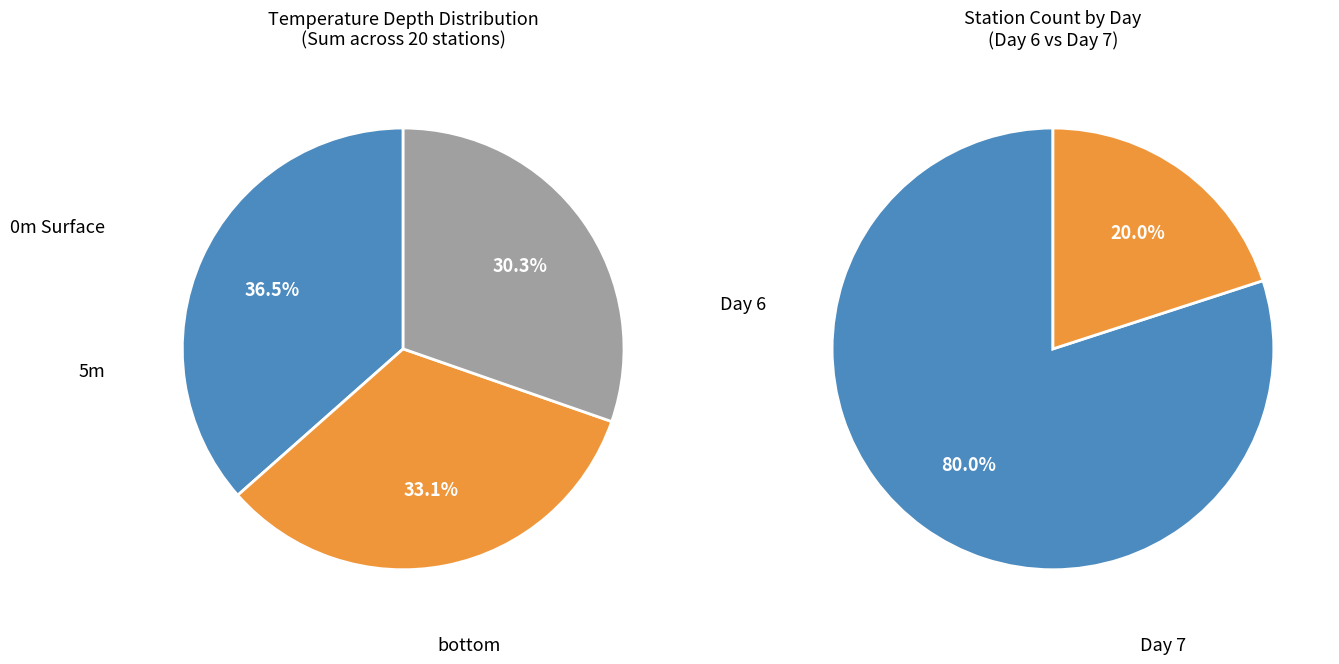

Rank the series by their average value, from lowest to highest.

bottom, 5m, 0m